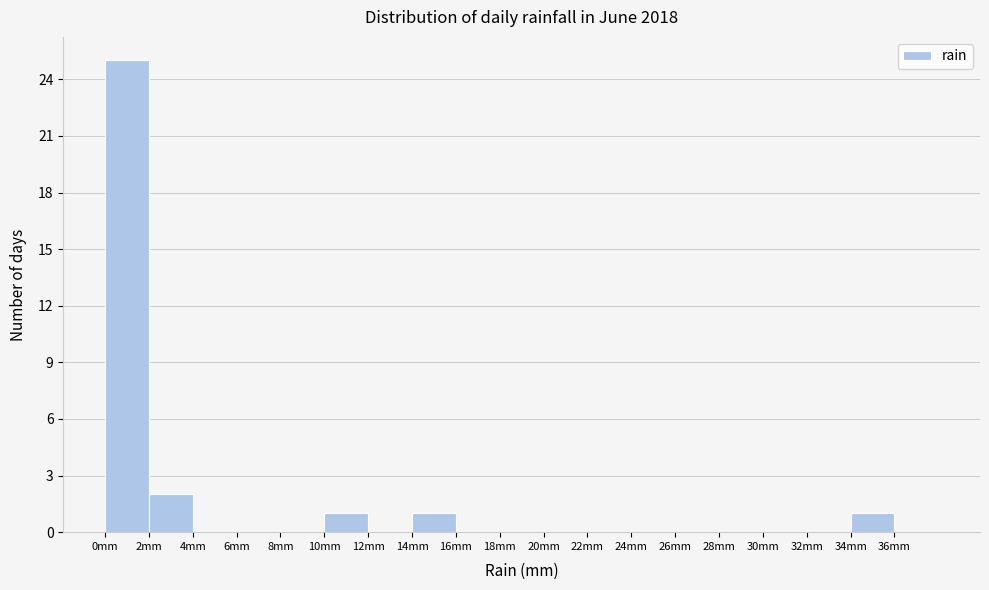

Reading left to right, transcribe this chart: for each bar, give the range it covers on the x-axis and its height. The values are not printed on the chart, so give them approximately, as read against the axis.

0 to 2: 25
2 to 4: 2
4 to 6: 0
6 to 8: 0
8 to 10: 0
10 to 12: 1
12 to 14: 0
14 to 16: 1
16 to 18: 0
18 to 20: 0
20 to 22: 0
22 to 24: 0
24 to 26: 0
26 to 28: 0
28 to 30: 0
30 to 32: 0
32 to 34: 0
34 to 36: 1
36 to 38: 0